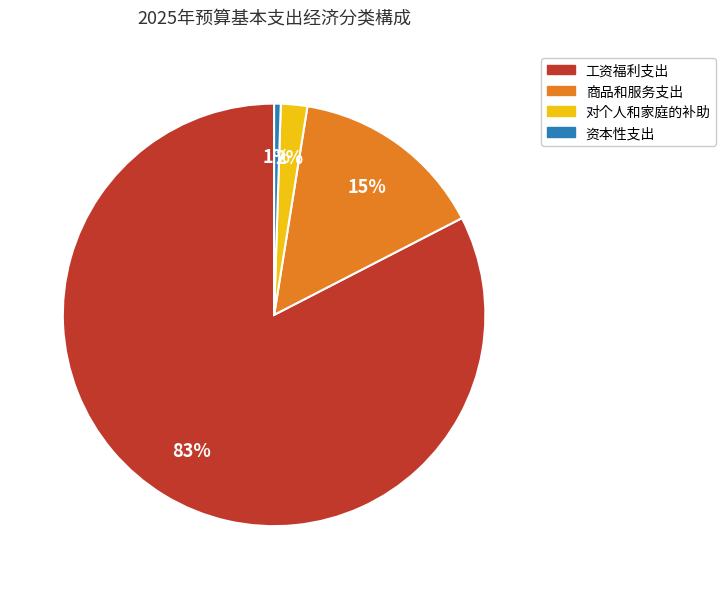

To the nearest percent, what percentage of the pie is 商品和服务支出?

15%